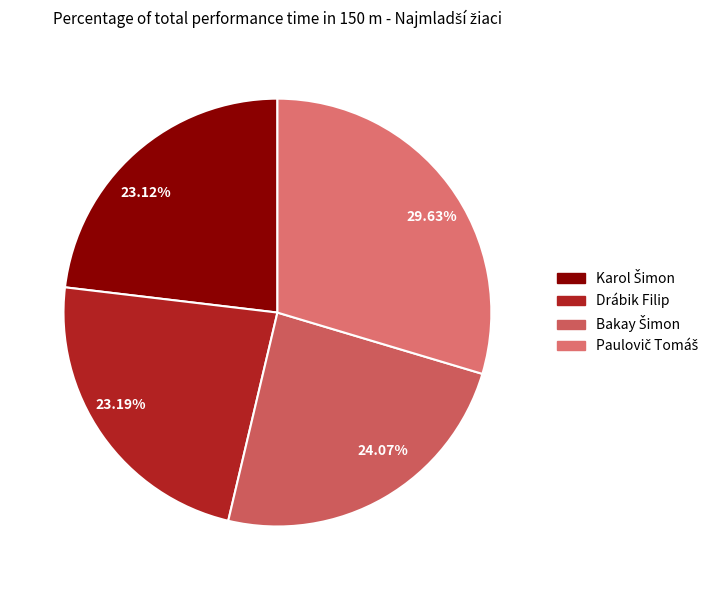

Is 29.63% the majority of the pie?

No